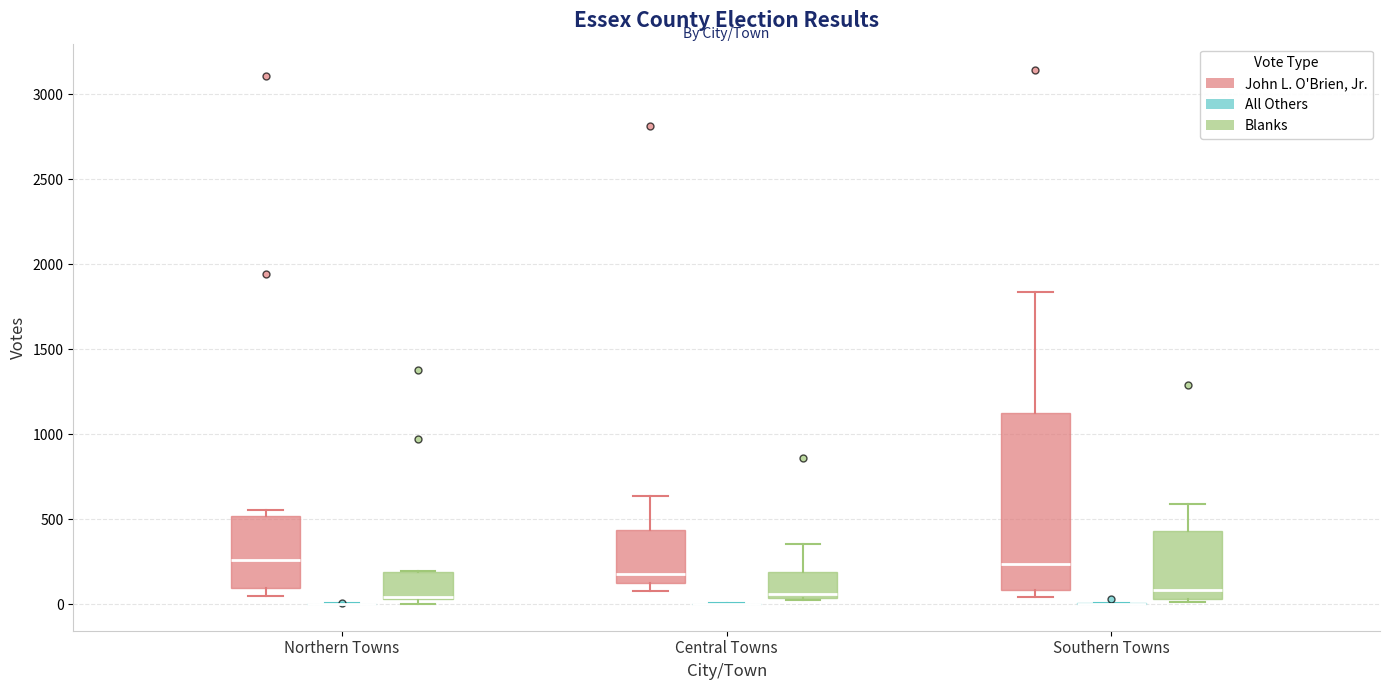

Reading left to right, read every box against the y-axis: the position of its median line, the range the box covers, and the ends of its whiskers. The values are not printed on the chart, so give them approximately, as read against the axis.

Northern Towns (John L. O'Brien, Jr.): median 250, box 100 to 500, whiskers 50 to 550
Northern Towns (All Others): box collapsed to a line at 0, whiskers 0 to 0
Northern Towns (Blanks): median 50, box 50 to 200, whiskers 0 to 200
Central Towns (John L. O'Brien, Jr.): median 200, box 100 to 450, whiskers 50 to 650
Central Towns (All Others): box collapsed to a line at 0, whiskers 0 to 0
Central Towns (Blanks): median 50 (just above the box's lower edge), box 50 to 200, whiskers 0 to 350
Southern Towns (John L. O'Brien, Jr.): median 250, box 100 to 1150, whiskers 50 to 1850
Southern Towns (All Others): box collapsed to a line at 0, whiskers 0 to 0
Southern Towns (Blanks): median 100, box 50 to 450, whiskers 0 to 600